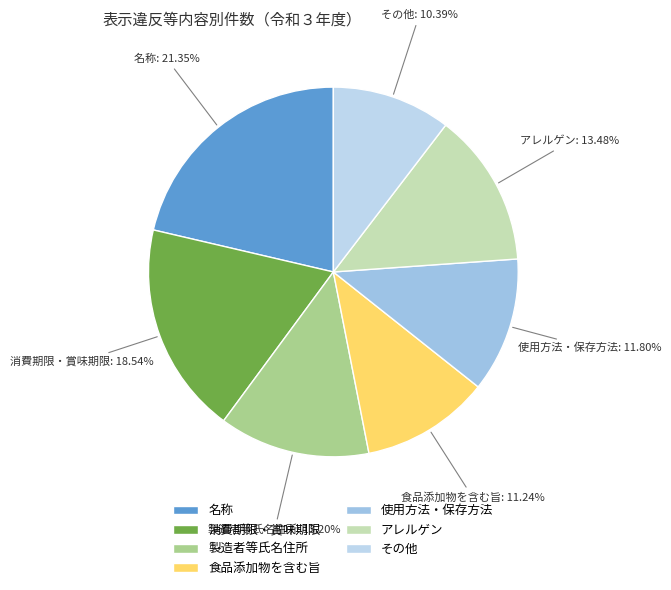

What percentage is NOT represented by 使用方法・保存方法?

88.2%